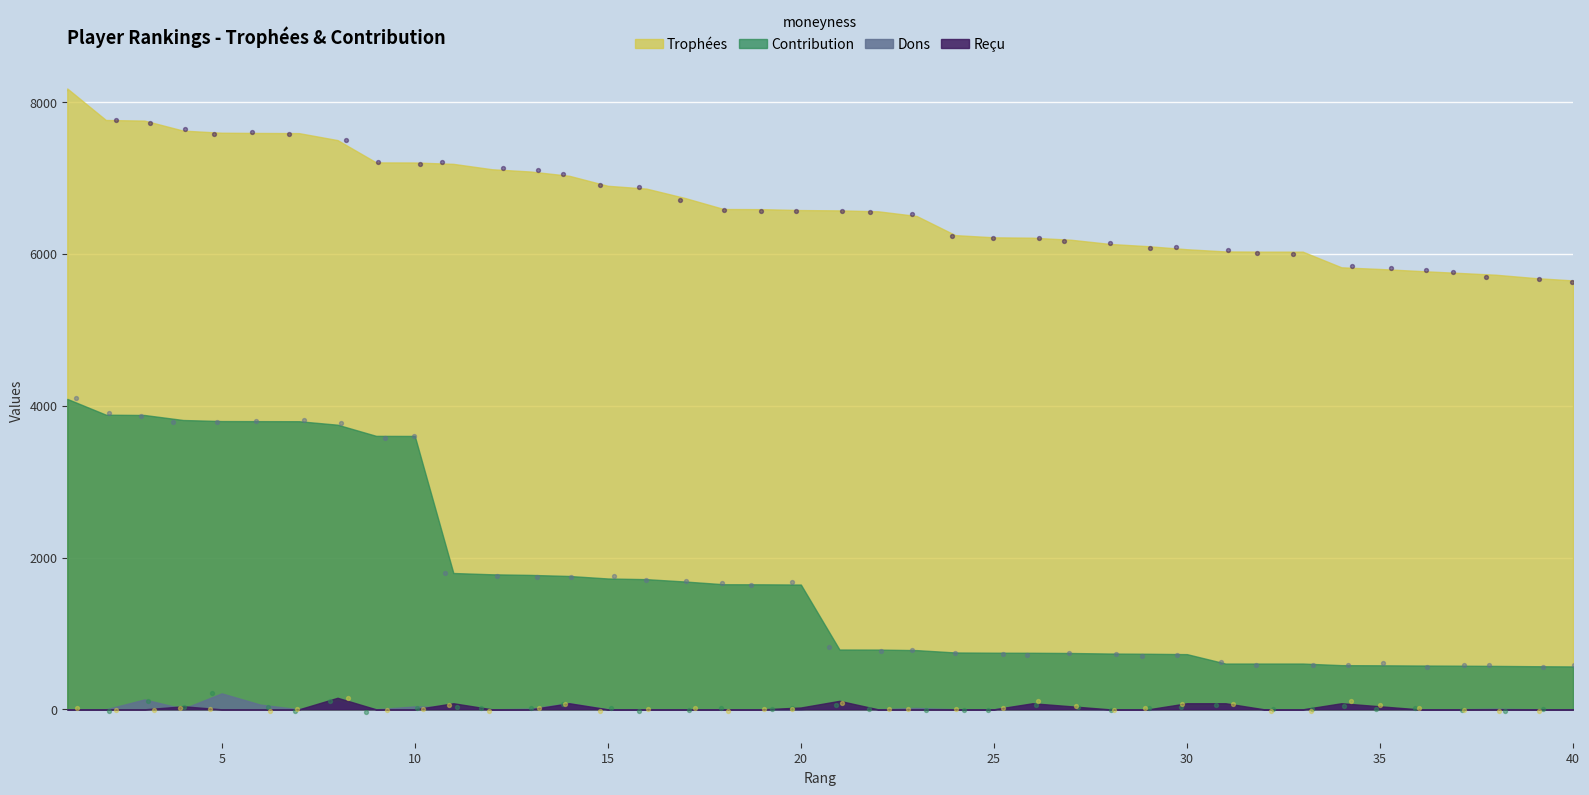

Which series has the widest spread of Y values?

Contribution